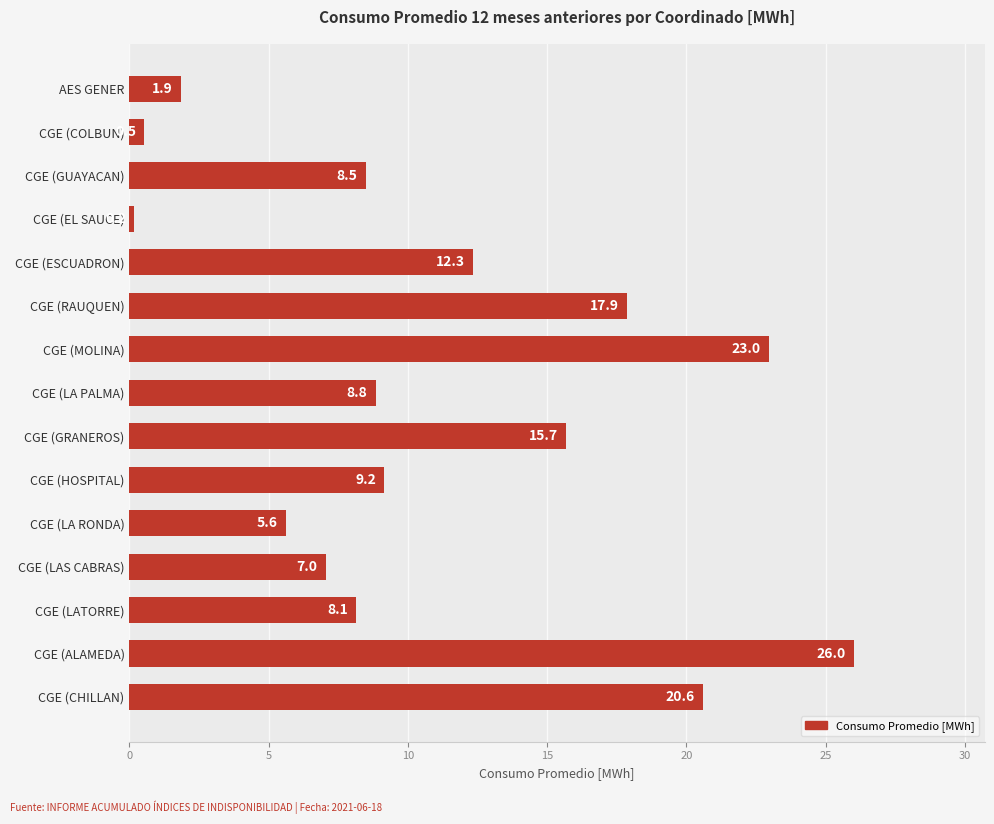

Which has a higher value, CGE (LA RONDA) or CGE (LAS CABRAS)?

CGE (LAS CABRAS)